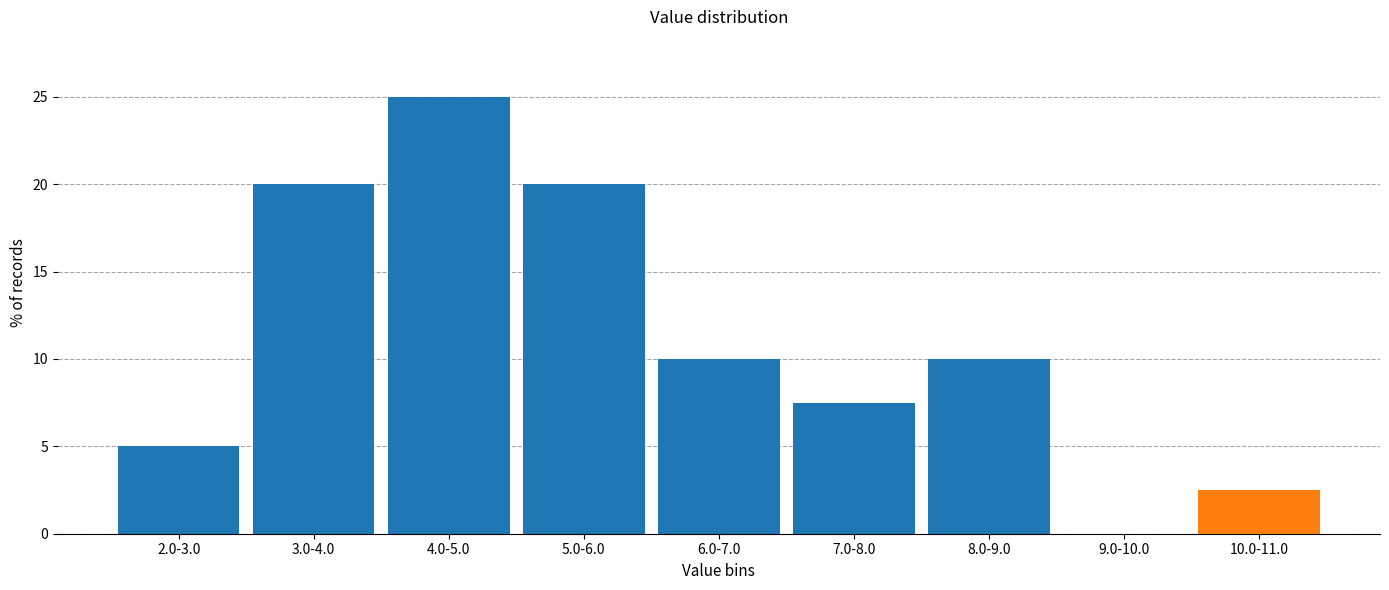

Reading left to right, list all the values displayed in this chart.

2.0-3.0=5.0	3.0-4.0=20.0	4.0-5.0=25.0	5.0-6.0=20.0	6.0-7.0=10.0	7.0-8.0=7.5	8.0-9.0=10.0	9.0-10.0=0.0	10.0-11.0=2.5